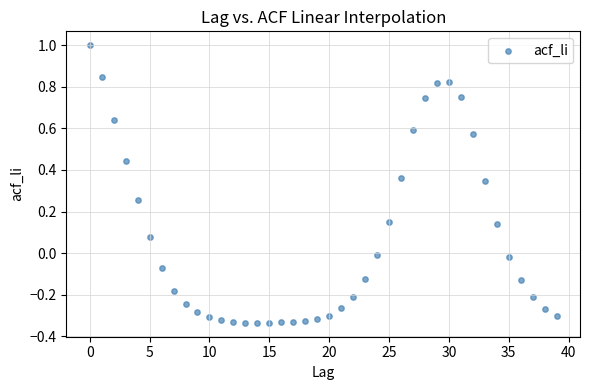

What is the range of Y values (max minus min)?

1.3